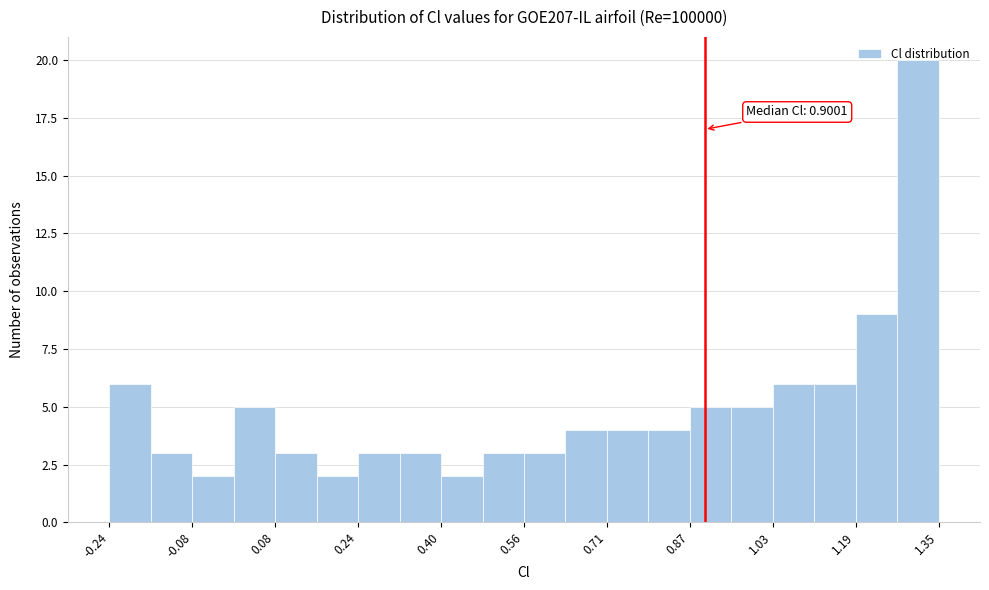

Around what value on the x-axis is the tallest bar? Give the approximate position of its centre, as read against the axis.

1.30